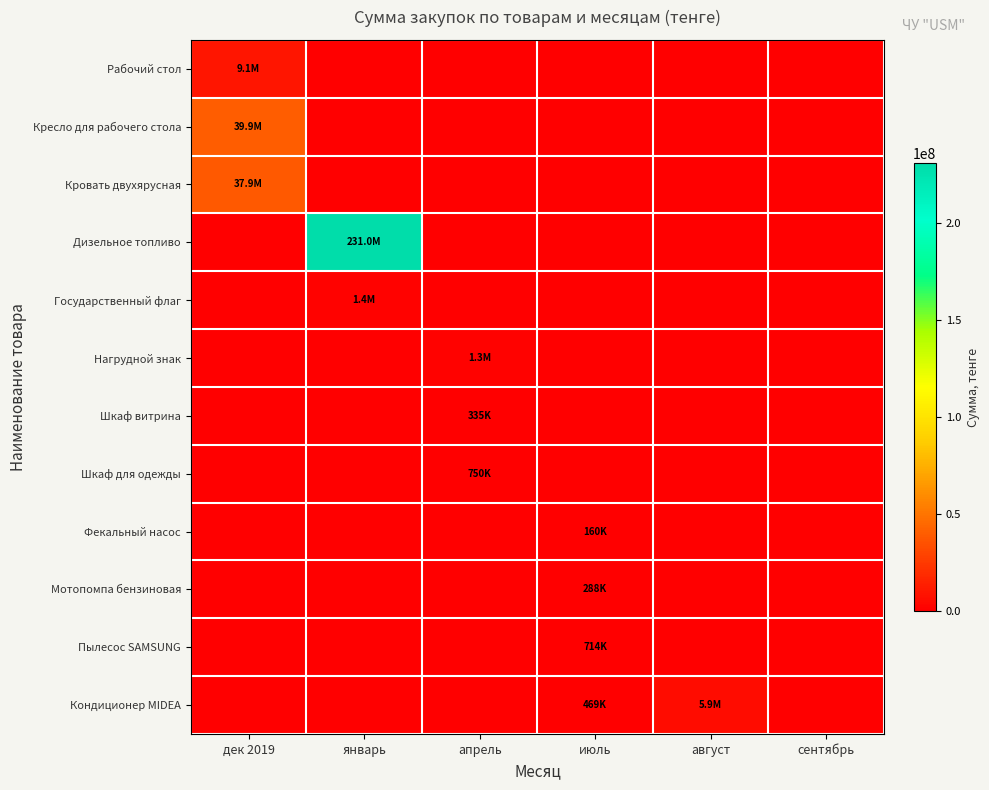

Reading left to right, transcribe all the data shown in this chart.

Рабочий стол: дек 2019=9146340.0	январь=0.0	апрель=0.0	июль=0.0	август=0.0	сентябрь=0.0
Кресло для рабочего стола: дек 2019=39933432.0	январь=0.0	апрель=0.0	июль=0.0	август=0.0	сентябрь=0.0
Кровать двухярусная: дек 2019=37910565.0	январь=0.0	апрель=0.0	июль=0.0	август=0.0	сентябрь=0.0
Дизельное топливо: дек 2019=0.0	январь=231010000.0	апрель=0.0	июль=0.0	август=0.0	сентябрь=0.0
Государственный флаг: дек 2019=0.0	январь=1410714.3	апрель=0.0	июль=0.0	август=0.0	сентябрь=0.0
Нагрудной знак: дек 2019=0.0	январь=0.0	апрель=1320000.0	июль=0.0	август=0.0	сентябрь=0.0
Шкаф витрина: дек 2019=0.0	январь=0.0	апрель=334821.4	июль=0.0	август=0.0	сентябрь=0.0
Шкаф для одежды: дек 2019=0.0	январь=0.0	апрель=750000.0	июль=0.0	август=0.0	сентябрь=0.0
Фекальный насос: дек 2019=0.0	январь=0.0	апрель=0.0	июль=159982.0	август=0.0	сентябрь=0.0
Мотопомпа бензиновая: дек 2019=0.0	январь=0.0	апрель=0.0	июль=288313.0	август=0.0	сентябрь=0.0
Пылесос SAMSUNG: дек 2019=0.0	январь=0.0	апрель=0.0	июль=714107.2	август=0.0	сентябрь=0.0
Кондиционер MIDEA: дек 2019=0.0	январь=0.0	апрель=0.0	июль=468723.2	август=5940000.0	сентябрь=0.0